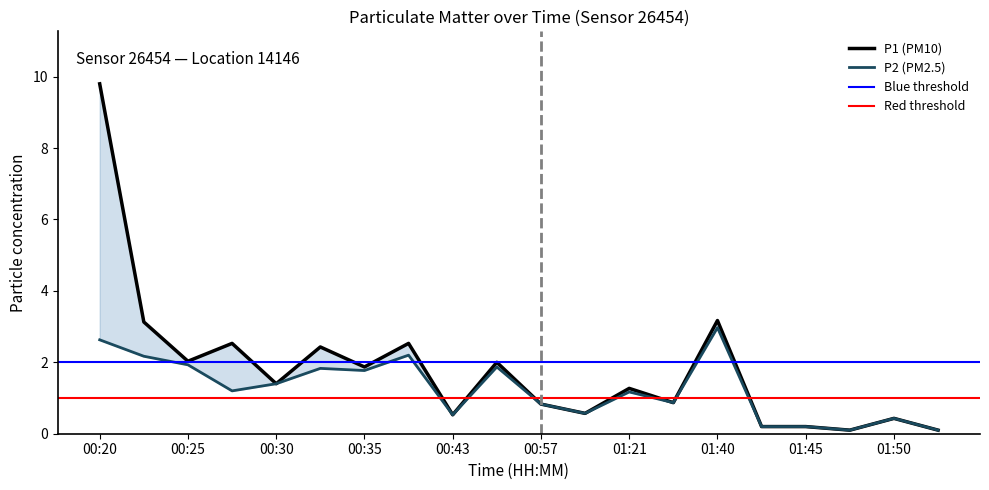

What is the average value of the P2 (PM2.5) series?

1.2